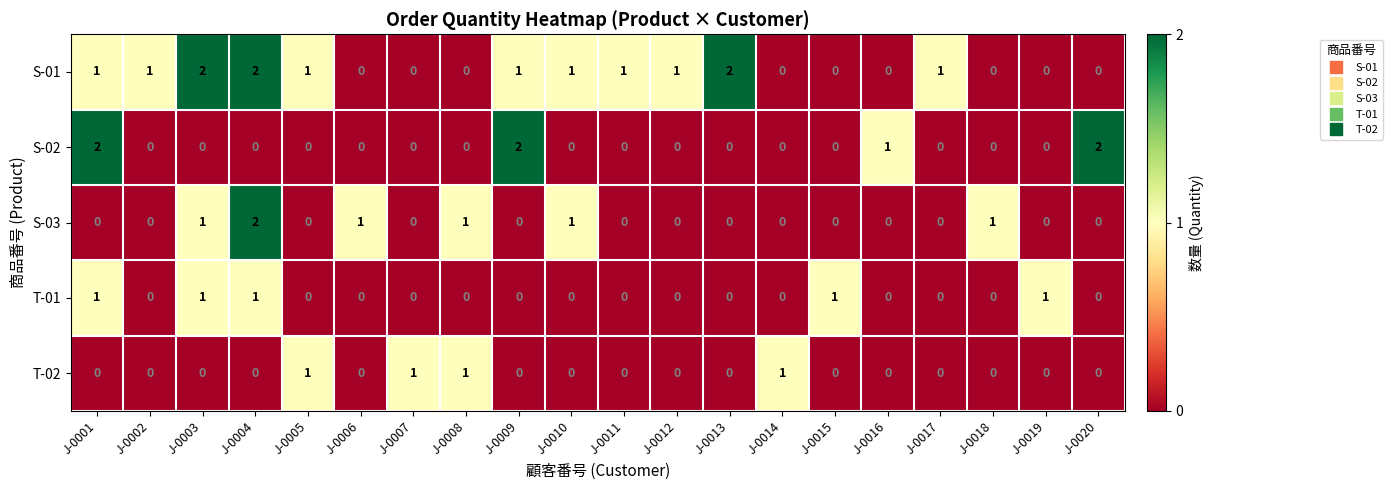

What is the sum of all S-02 values?

7